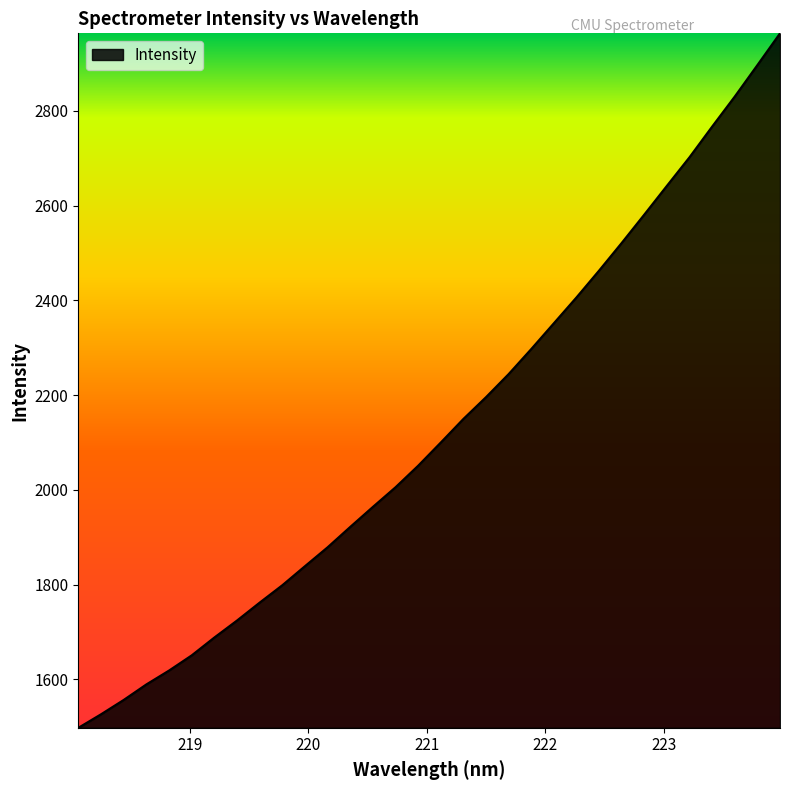

What is the maximum value shown in the chart?

2963.8